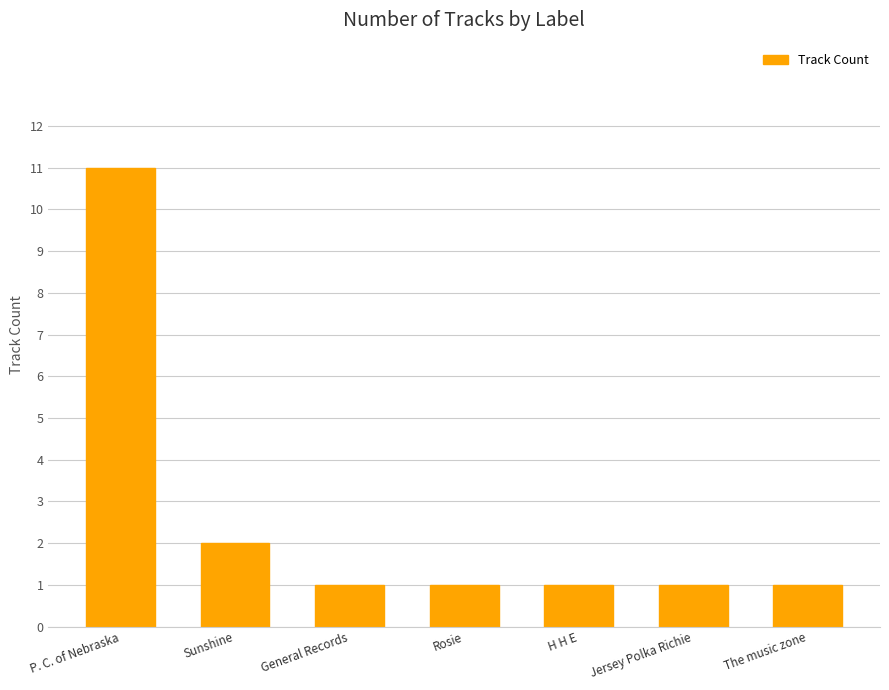

Reading left to right, extract all data points from this chart.

11	2	1	1	1	1	1